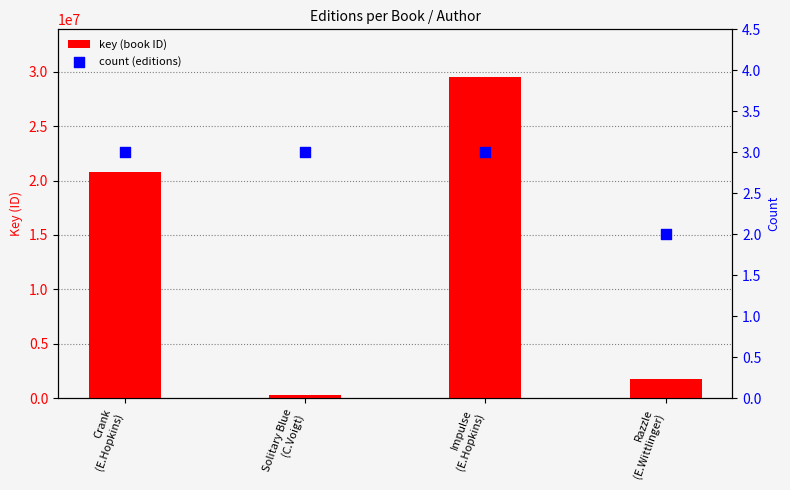

At how many categories does at least one series exceed 24986922?

1